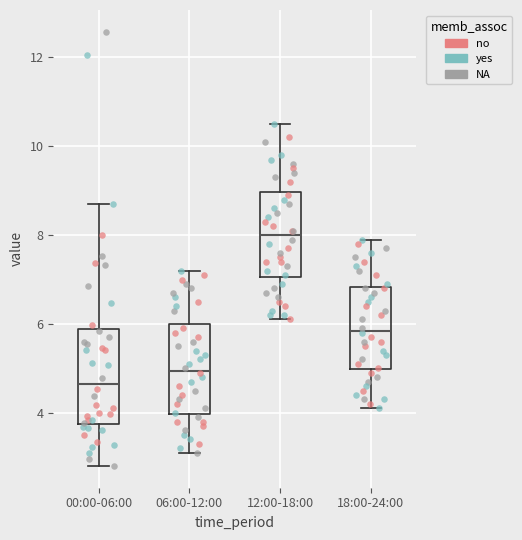

Reading left to right, read every box against the y-axis: the position of its median line, the range the box covers, and the ends of its whiskers. The values are not printed on the chart, so give them approximately, as read against the axis.

00:00-06:00: median 4.6, box 3.8 to 5.8, whiskers 2.8 to 8.8
06:00-12:00: median 5.0, box 4.0 to 6.0, whiskers 3.2 to 7.2
12:00-18:00: median 8.0, box 7.0 to 9.0, whiskers 6.2 to 10.6
18:00-24:00: median 5.8, box 5.0 to 6.8, whiskers 4.2 to 8.0